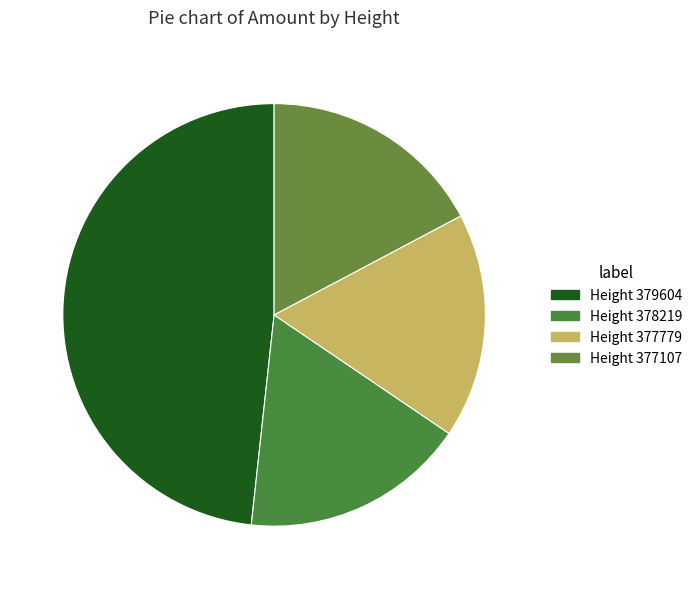

What is the largest slice in the pie chart?

Height 379604